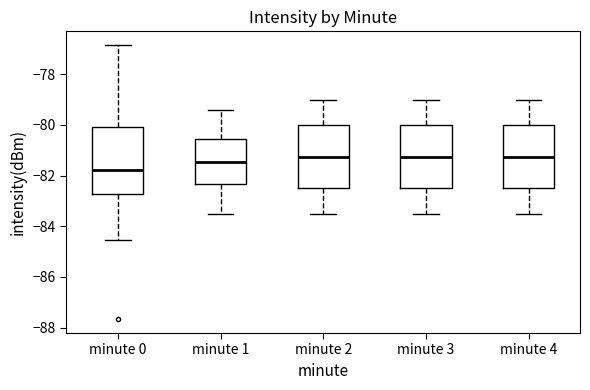

Where does the upper whisker of the box for minute 3 end on the y-axis? The values are not printed on the chart, so give them approximately, as read against the axis.

-79.0